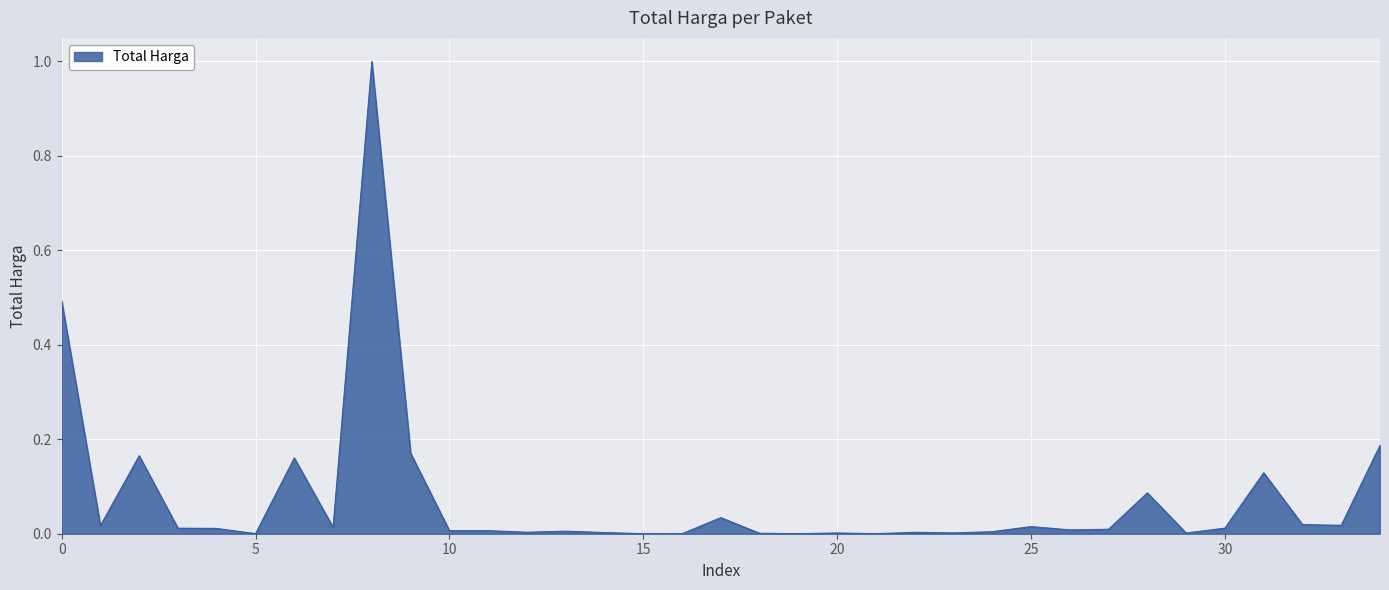

What is the maximum value shown in the chart?

1.0